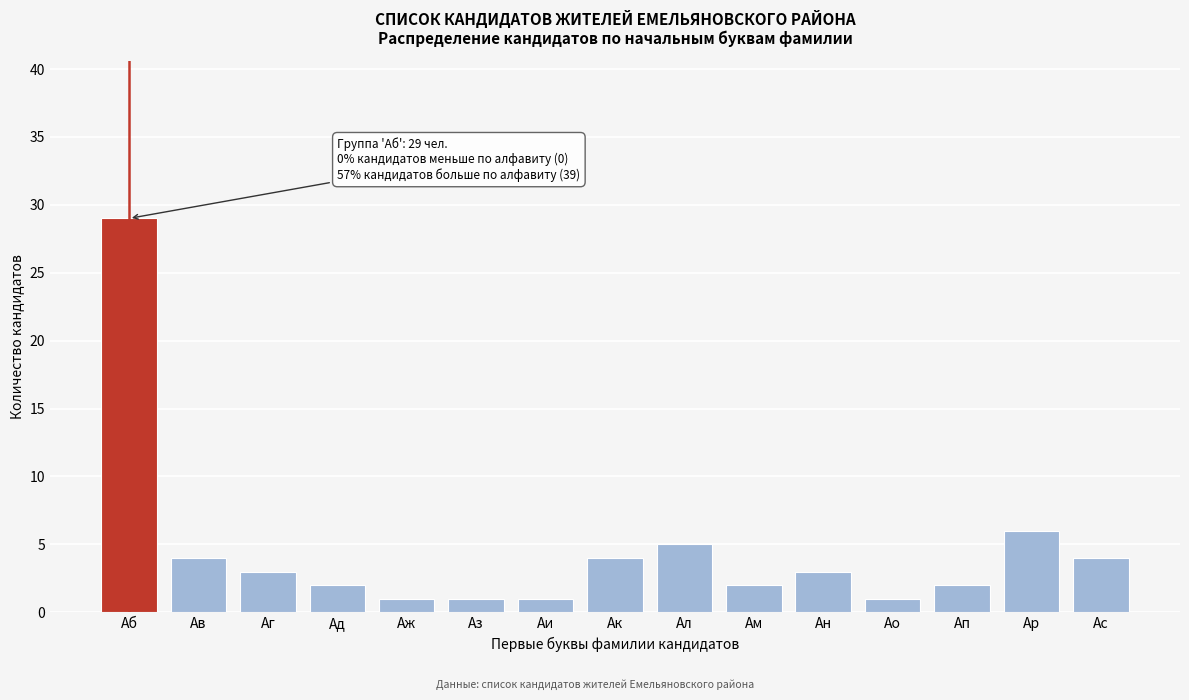

Reading left to right, list all the values displayed in this chart.

29	4	3	2	1	1	1	4	5	2	3	1	2	6	4